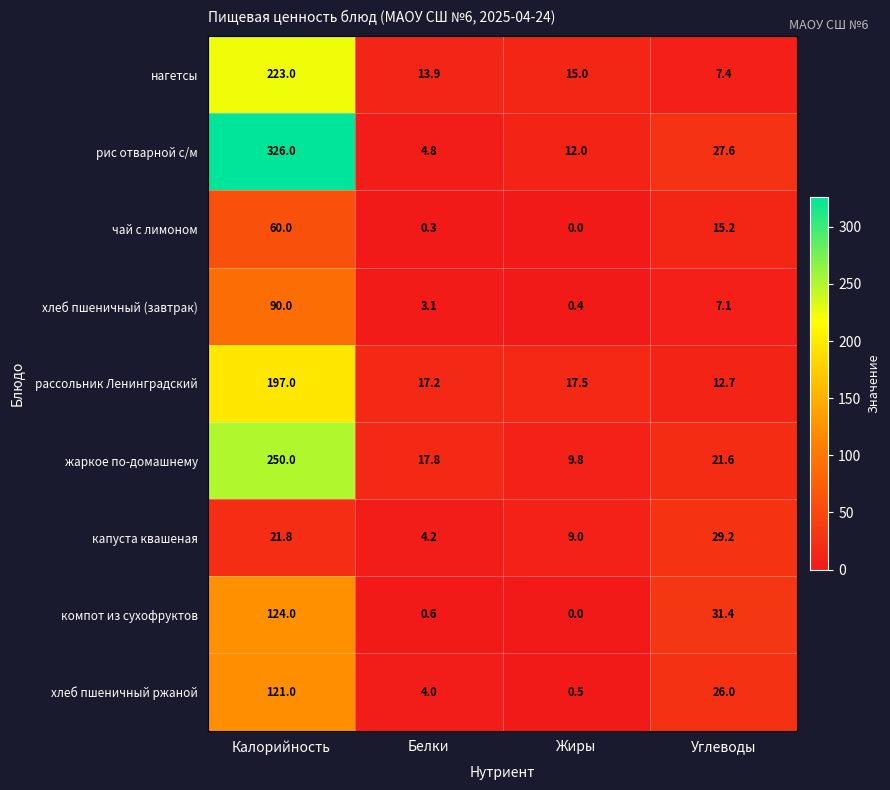

What is the spread (max minus min) of values at Белки?

17.5